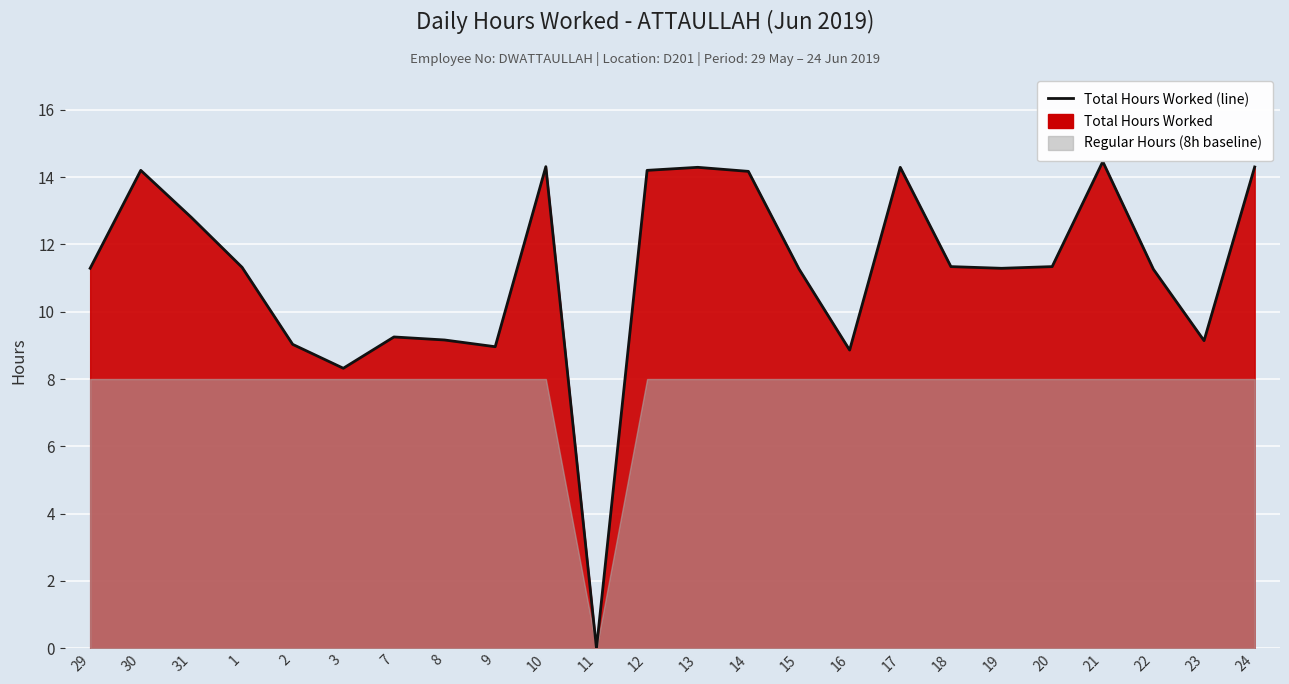

What is the difference between the maximum and second lowest values?

6.1